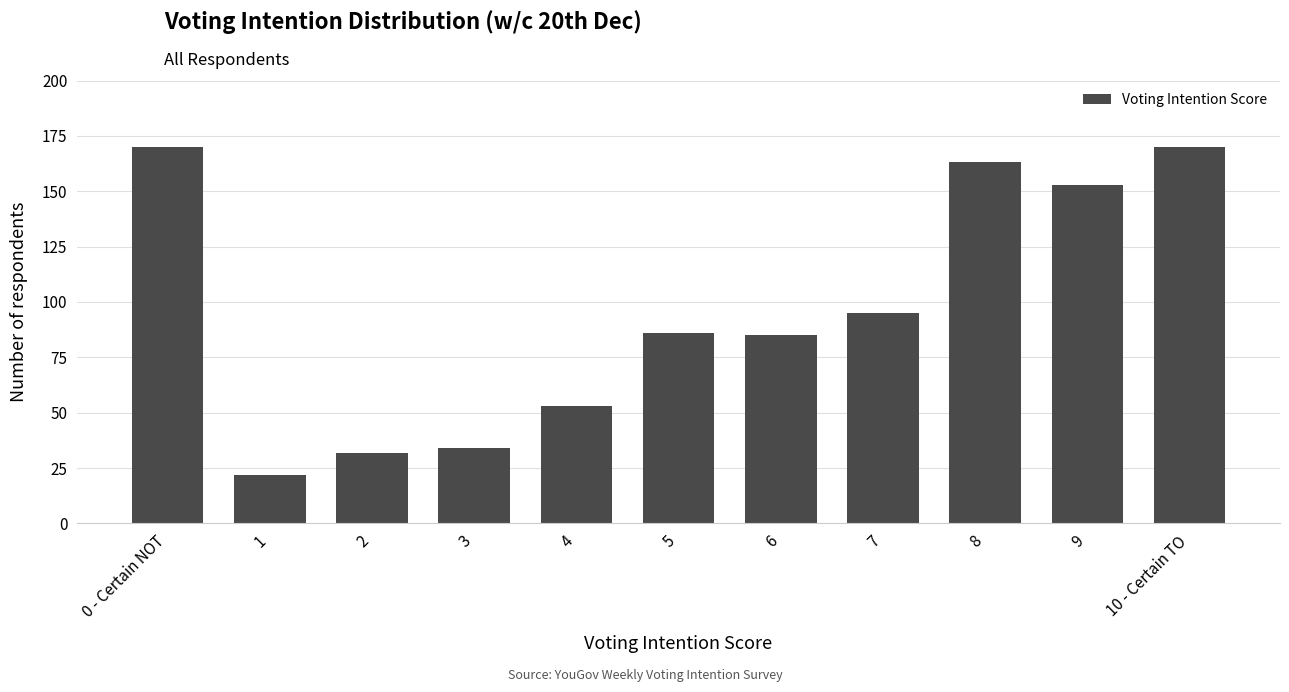

At which label is the value closest to 96?

7